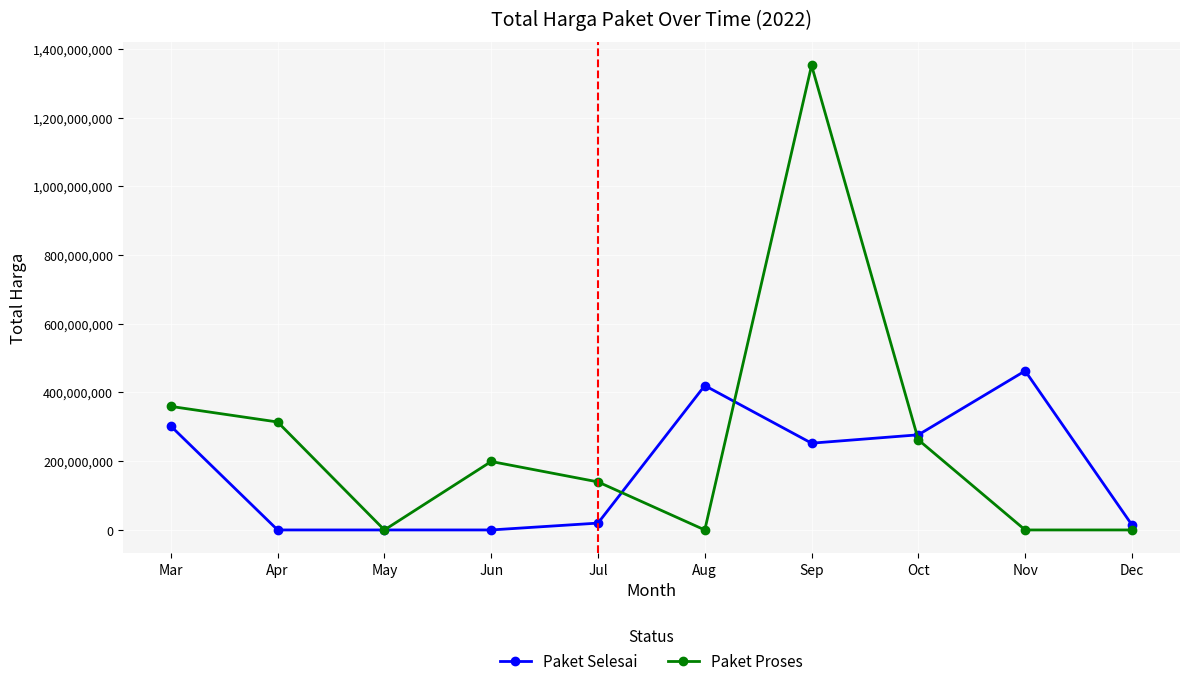

The Paket Proses series shows 723939927 at May. True or false?

False